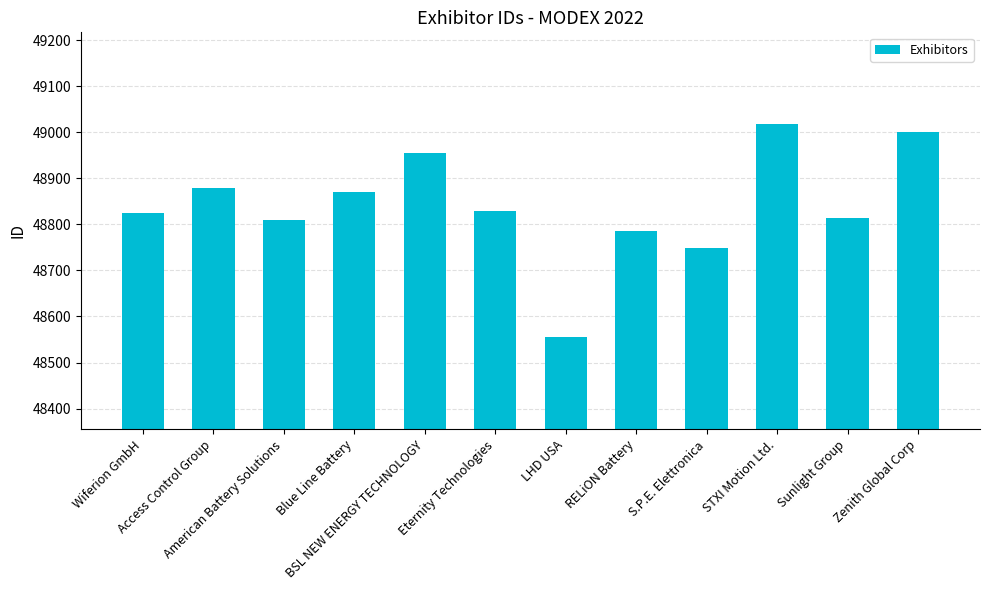

Where is the data nearest to the value 48786?

RELiON Battery